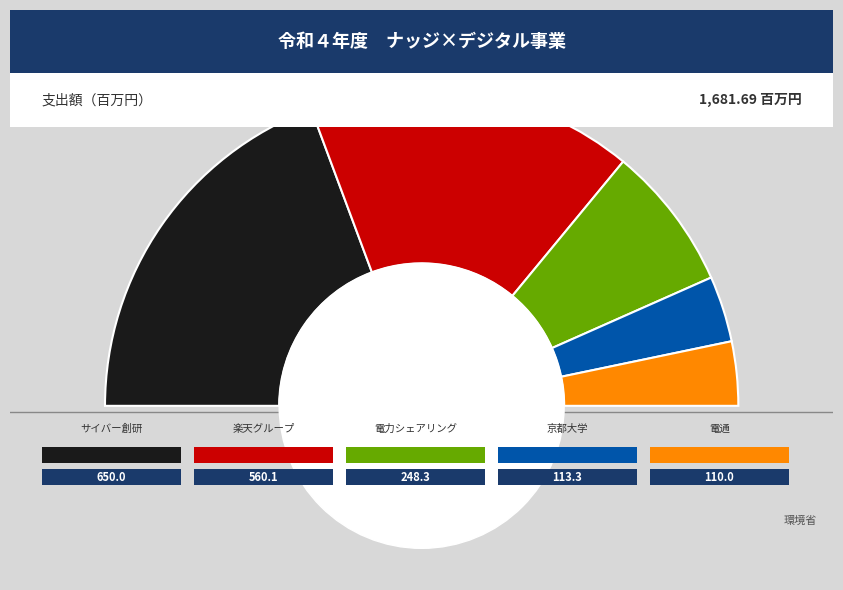

What is the smallest slice in the pie chart?

株式会社電通